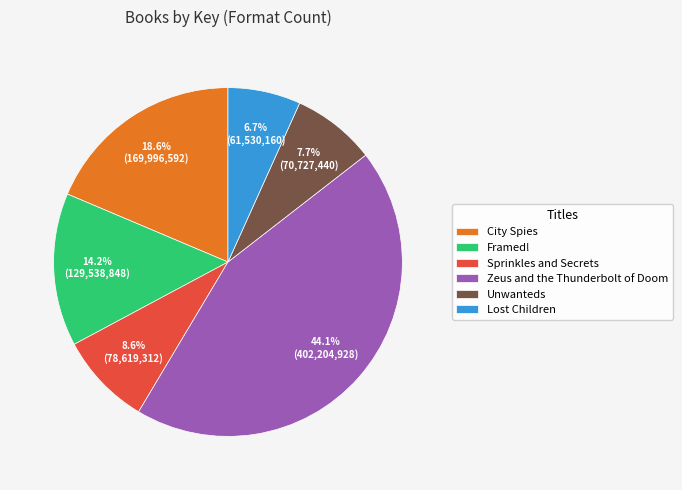

Count the number of slices in the pie.

6